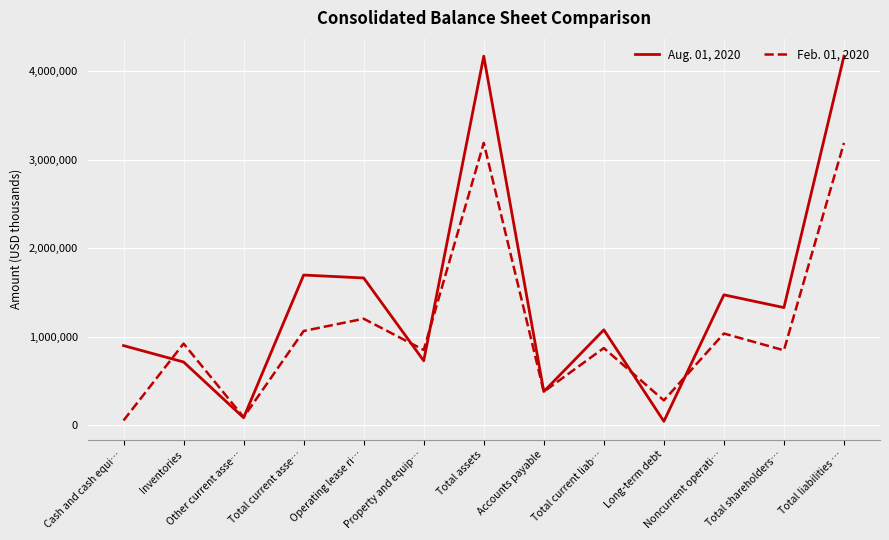

In Feb. 01, 2020, how many points are lower than both neighbors (excluding endpoints)?

5